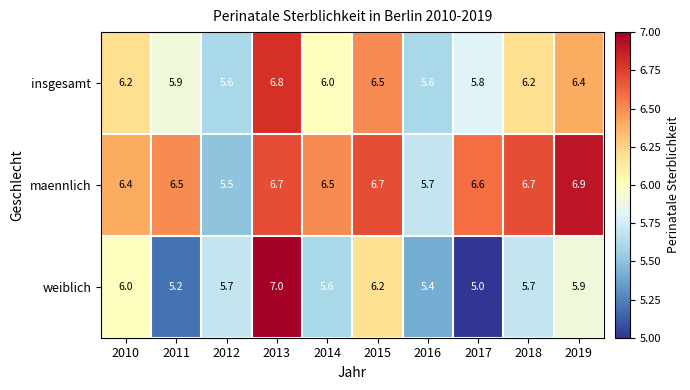

Where is insgesamt nearest to the value 6?

2014